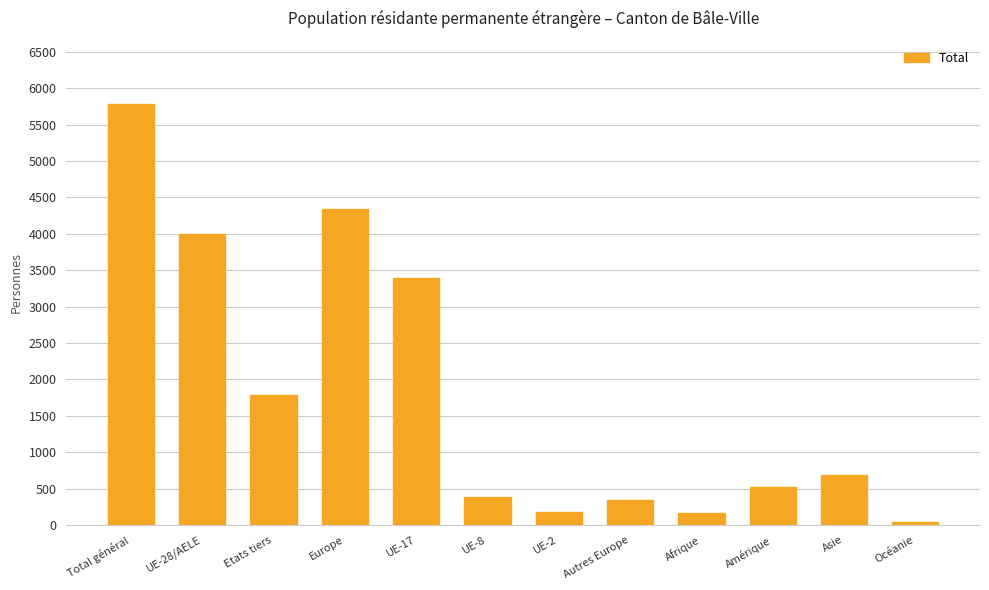

Which label corresponds to the largest value in the chart?

Total général